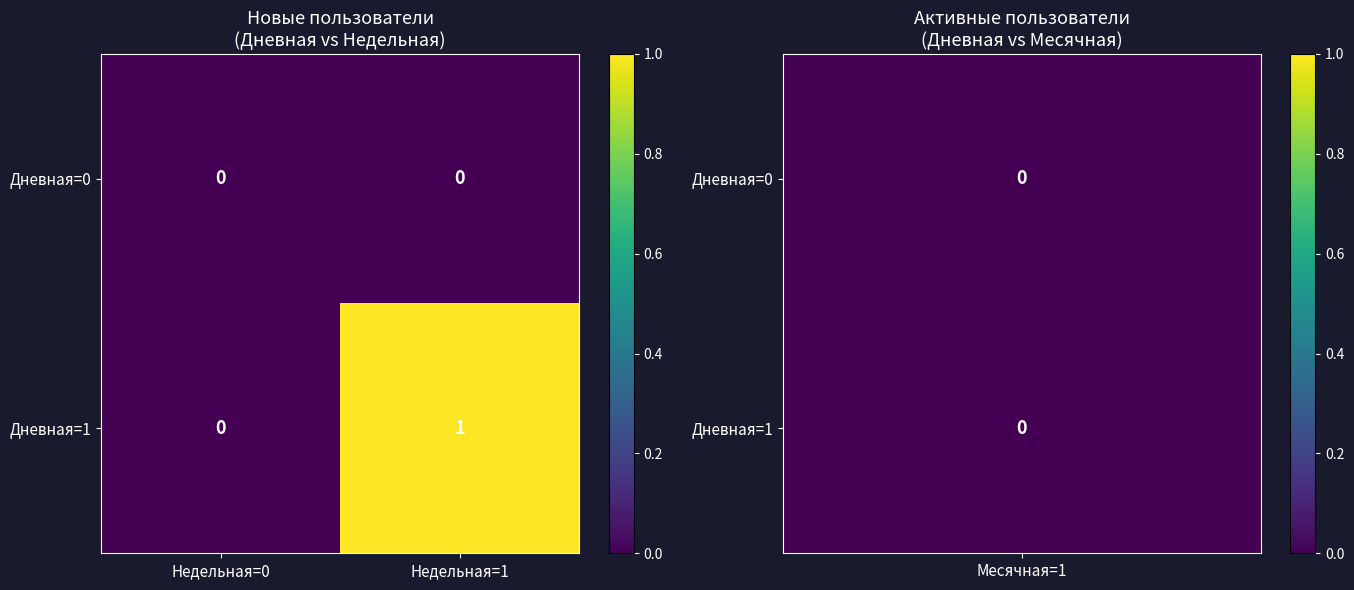

Reading left to right, transcribe all the data shown in this chart.

Дневная=0: 0	0
Дневная=1: 0	1